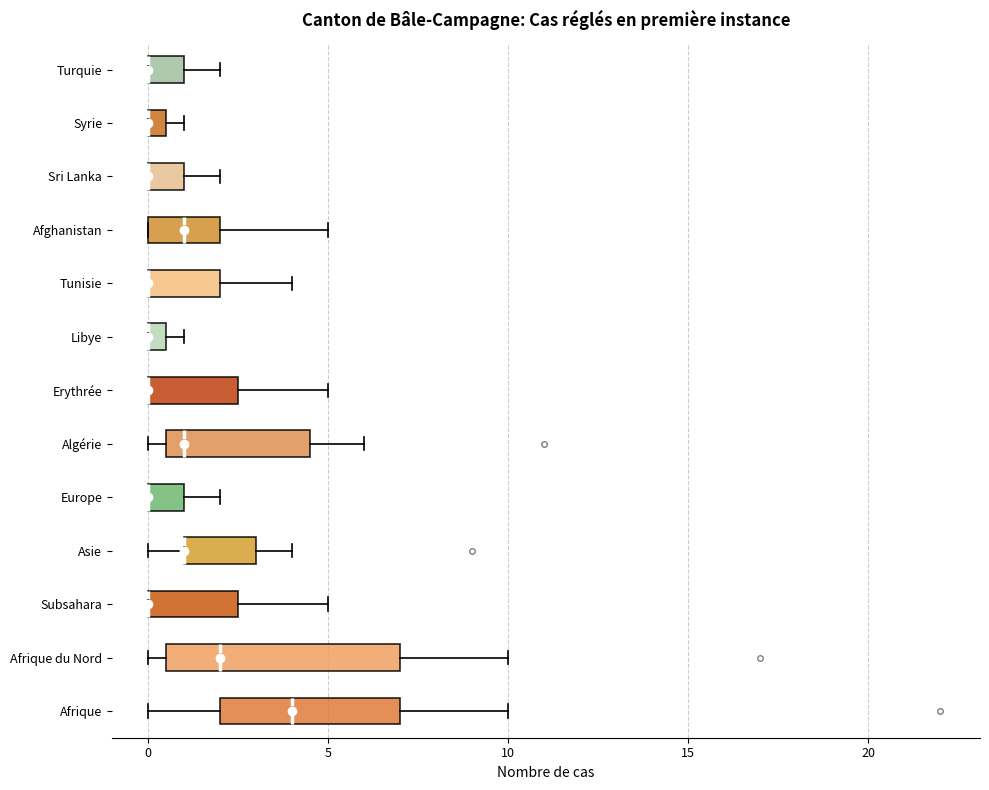

Comparing the boxes themselves (not the whiskers), which one is the widest?

Afrique du Nord